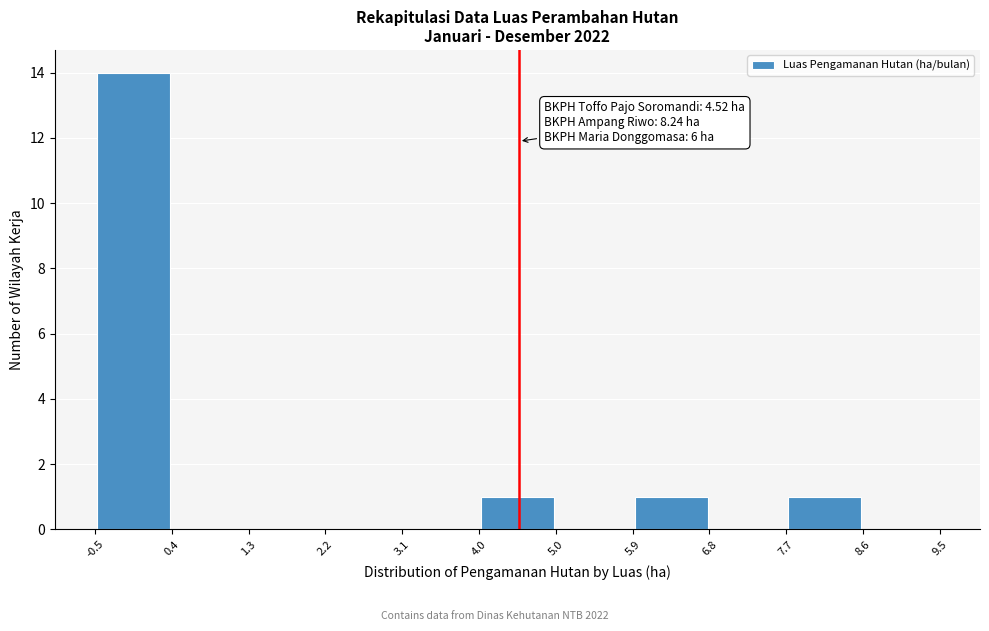

Which range on the x-axis has the tallest bar?

-0.5 to 0.4